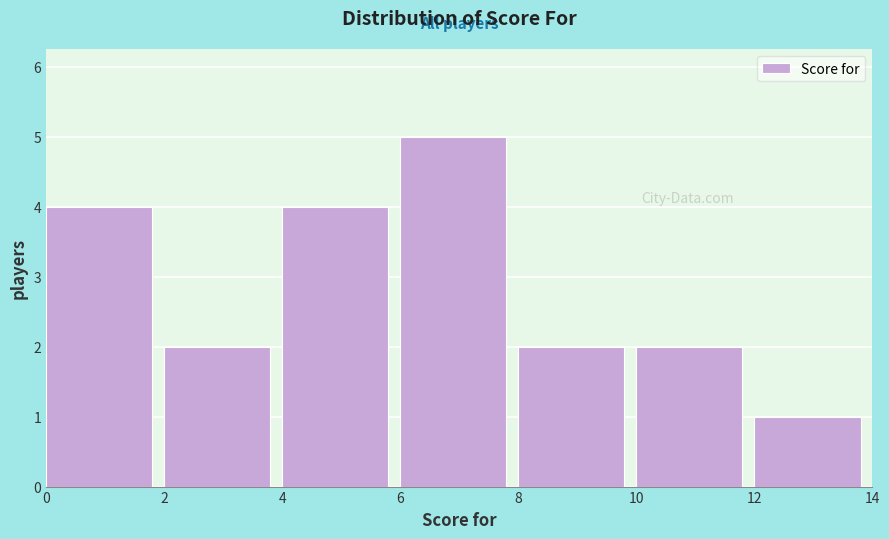

Over which range of the x-axis is the bar tallest?

6 to 8